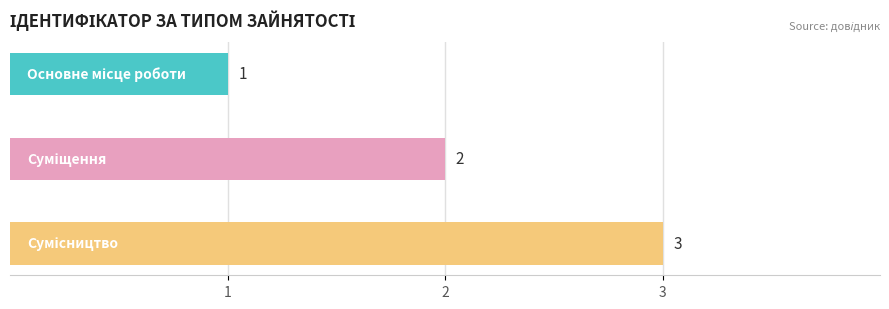

What is the greatest value displayed?

3